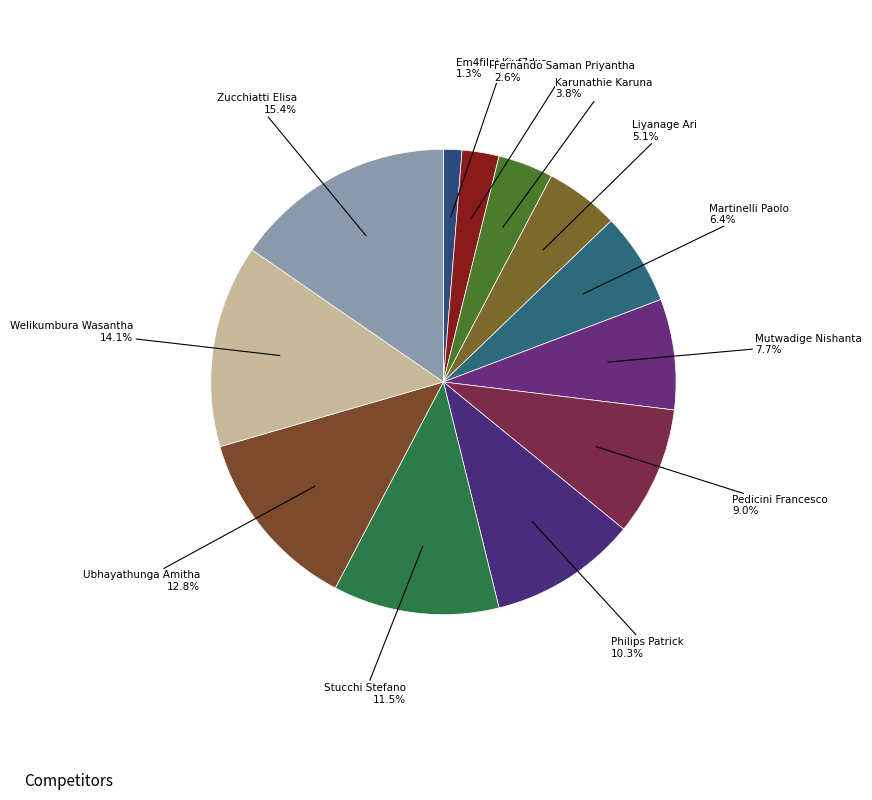

What is the smallest slice in the pie chart?

Em4filpi Kiyf7dxa